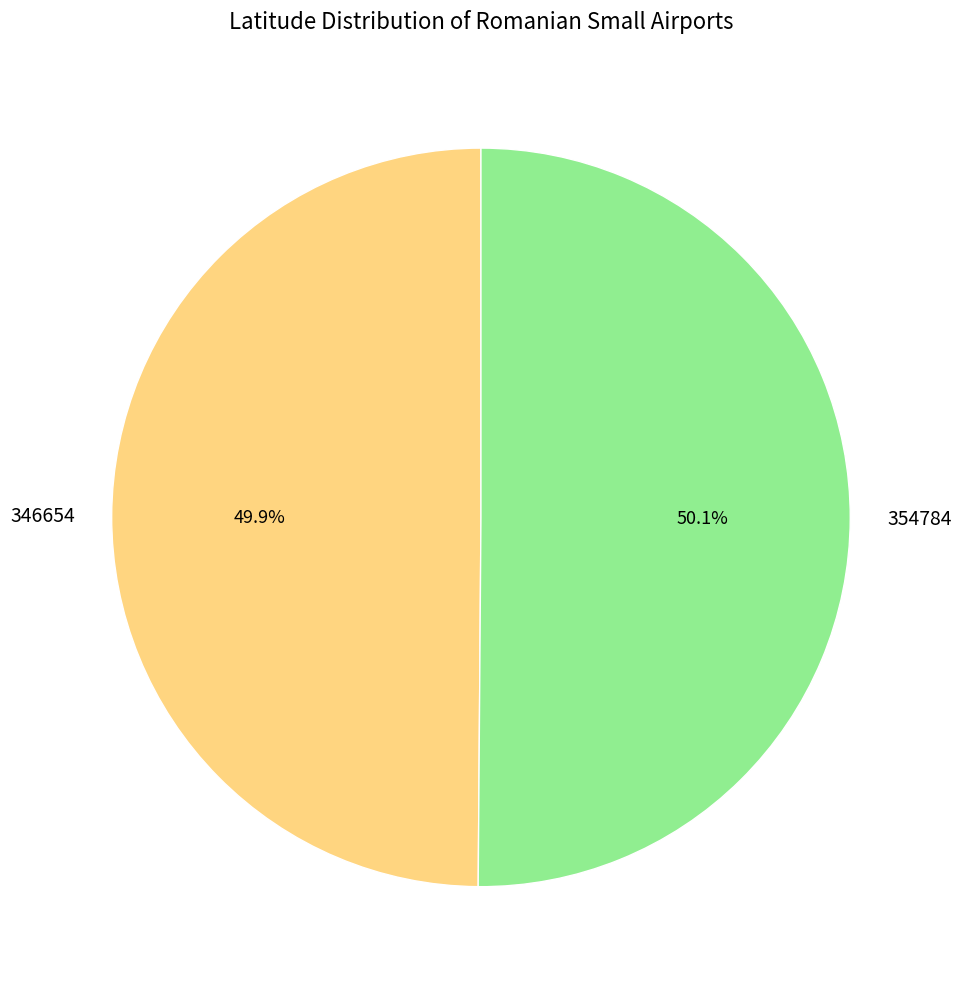

What percentage is the 354784 slice, to the nearest percent?

50%